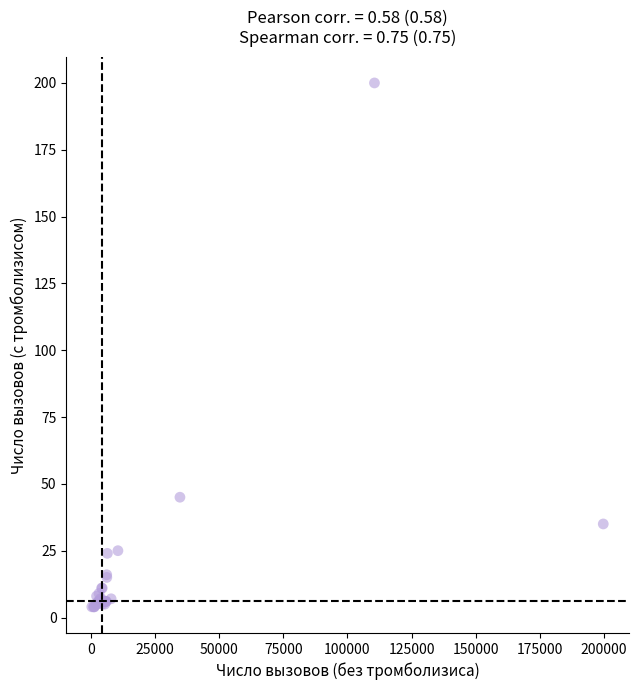

What Y value in the scatter plot is closest to 102?

45